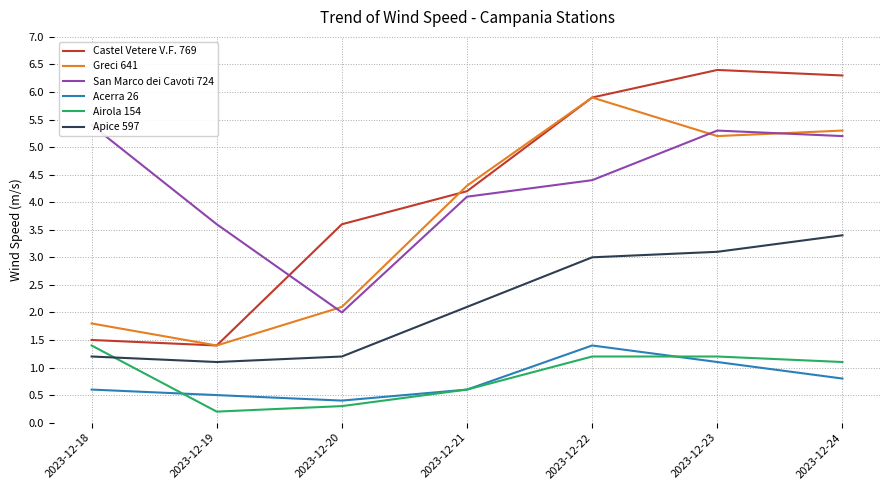

How many lines are shown in the chart?

6